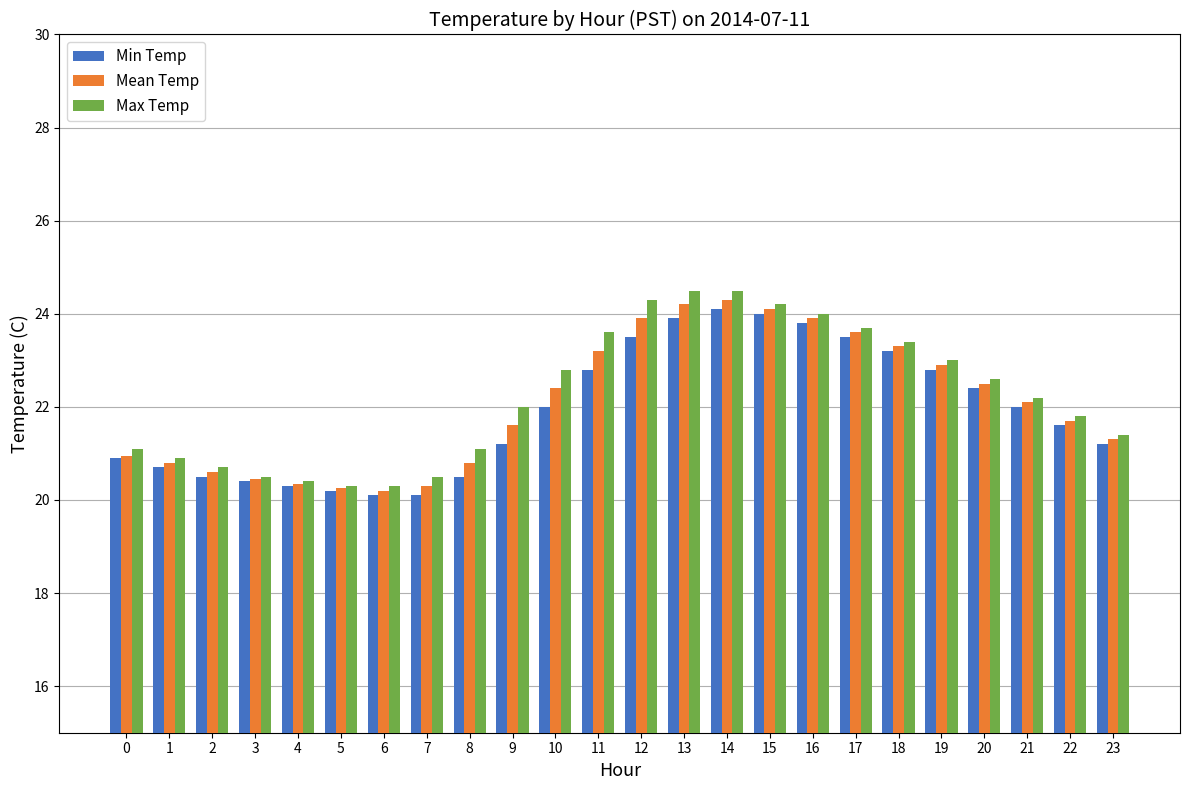

What is the average value of the Max Temp series?

22.2